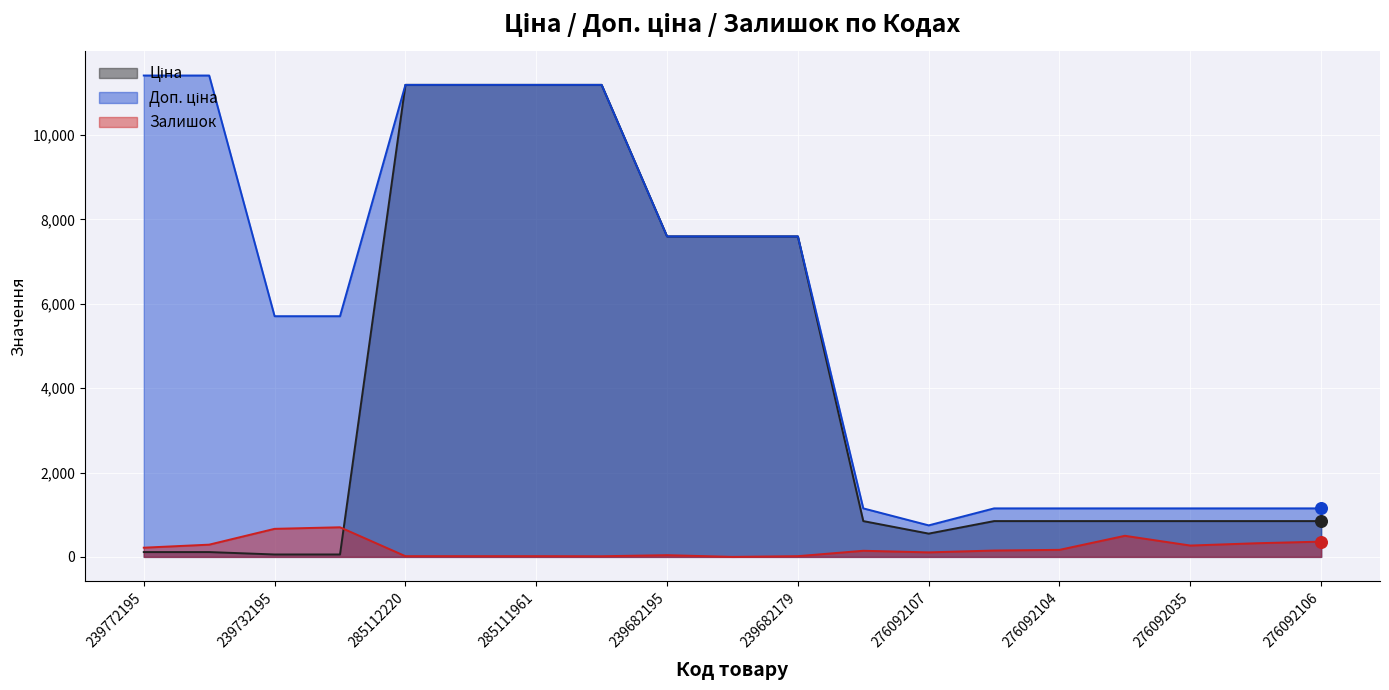

At which category is the sum across all series the highest?

285112220